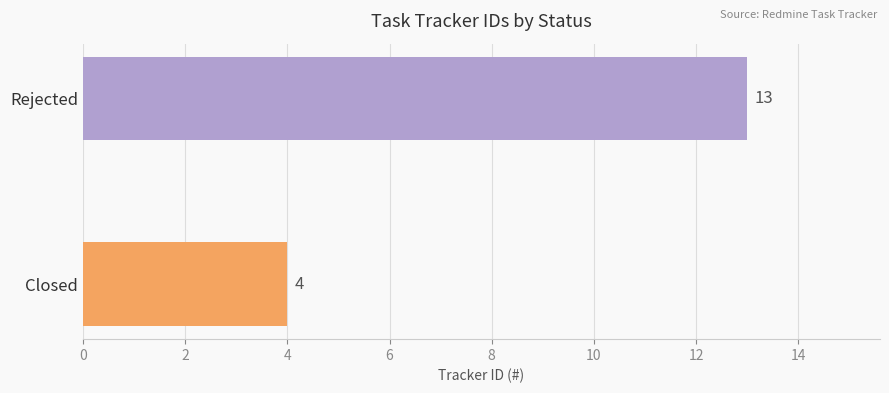

What is the minimum value shown in the chart?

4